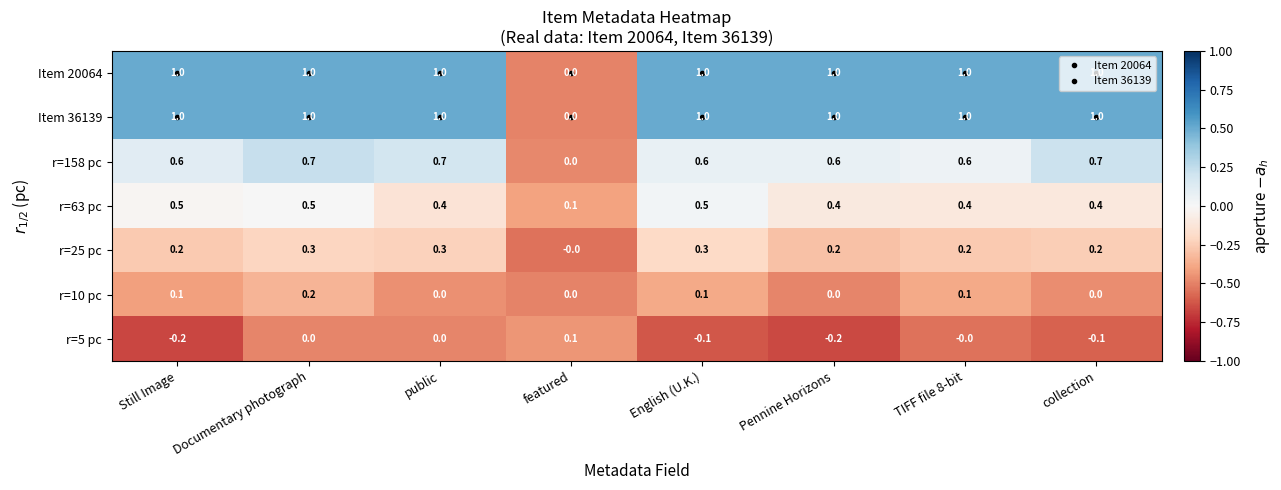

What is the maximum value for Item 36139?

1.0